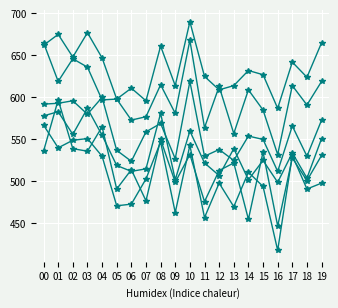

How many data points does each series have?

20